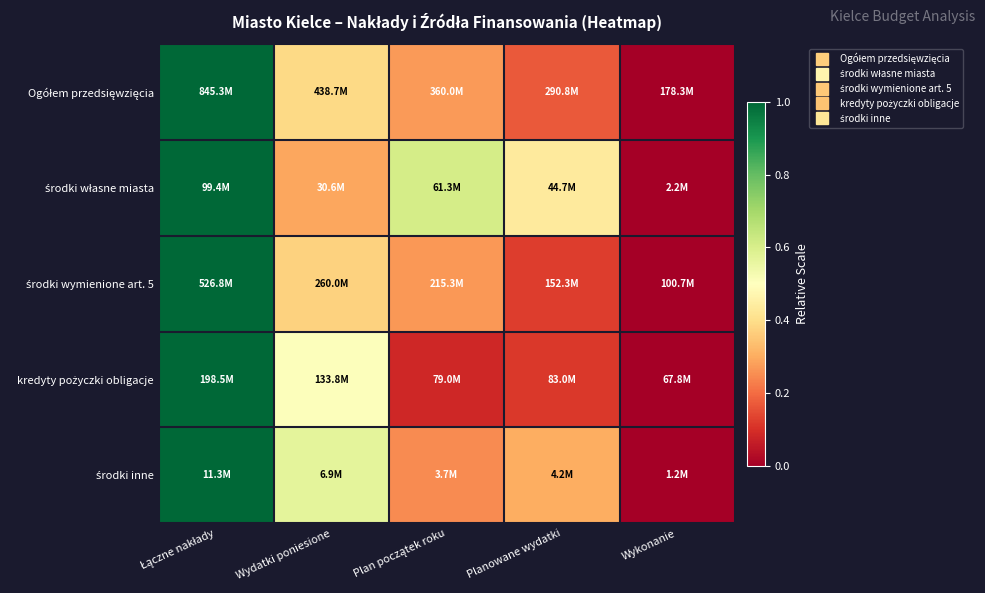

Count the number of categories in the chart.

5